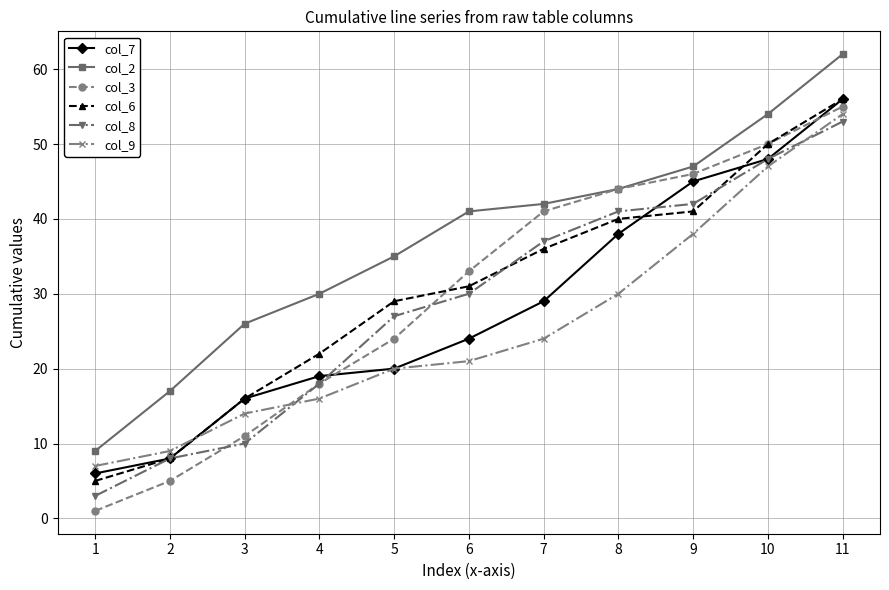

What is the maximum value for col_9?

54